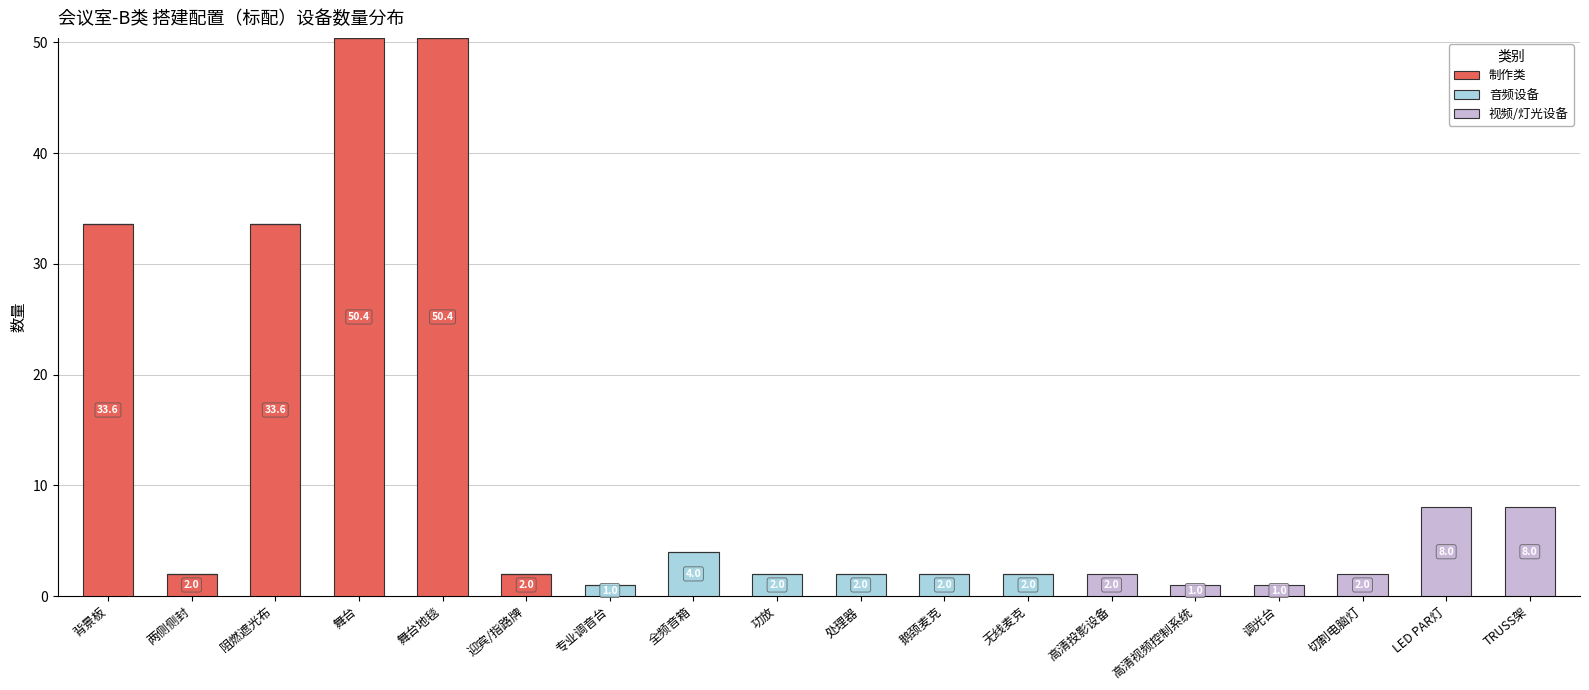

The 制作类 series shows -19.5 at 调光台. True or false?

False